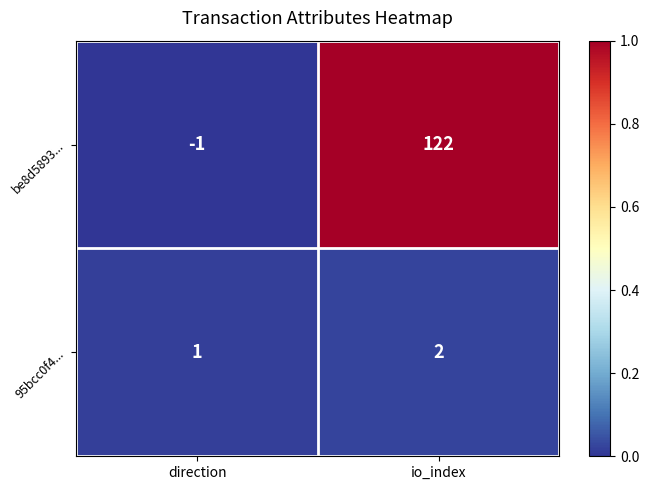

Which series has the largest range (max minus min)?

be8d5893...